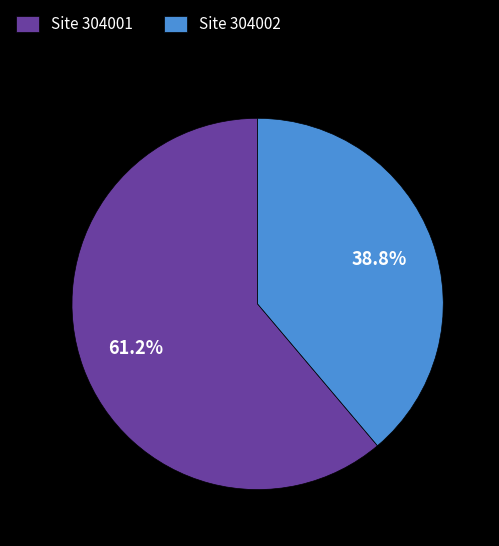

How many slices are in this pie chart?

2